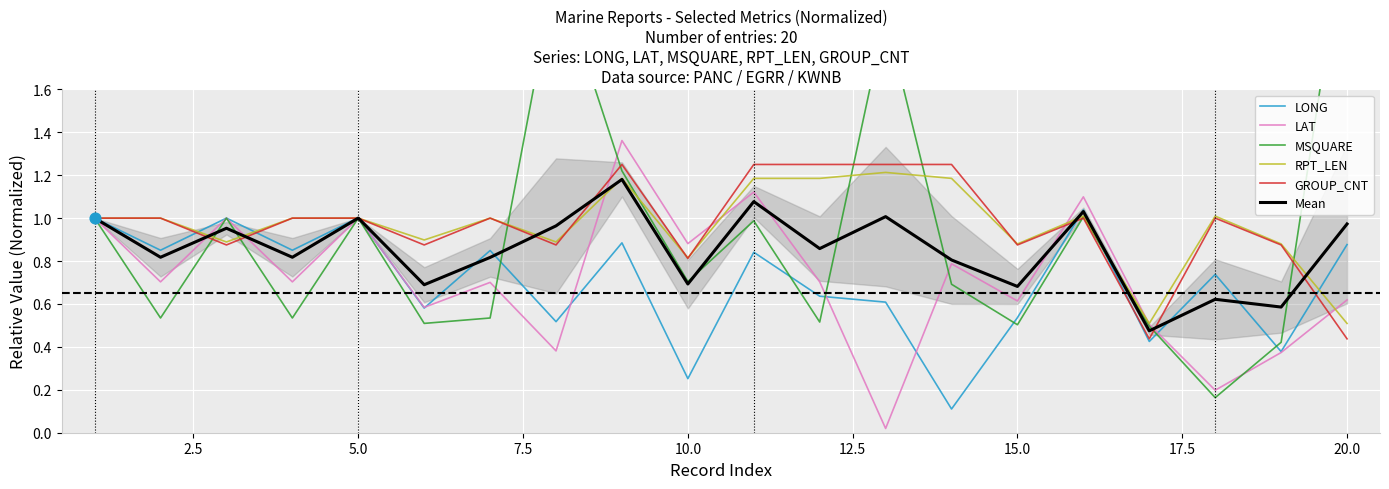

The GROUP_CNT series shows 1.0 at 5.0. True or false?

True